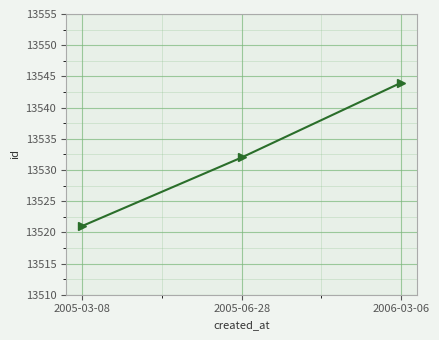

Rank the categories by value from lowest to highest.

2005-03-08, 2005-06-28, 2006-03-06